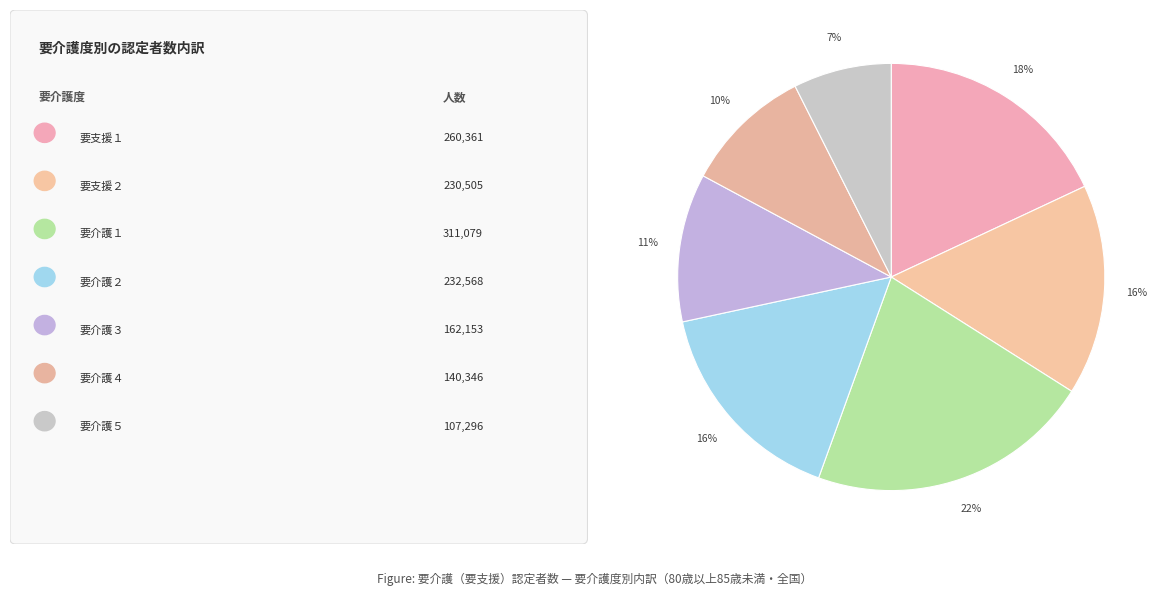

Which category has the biggest portion of the pie?

要介護１